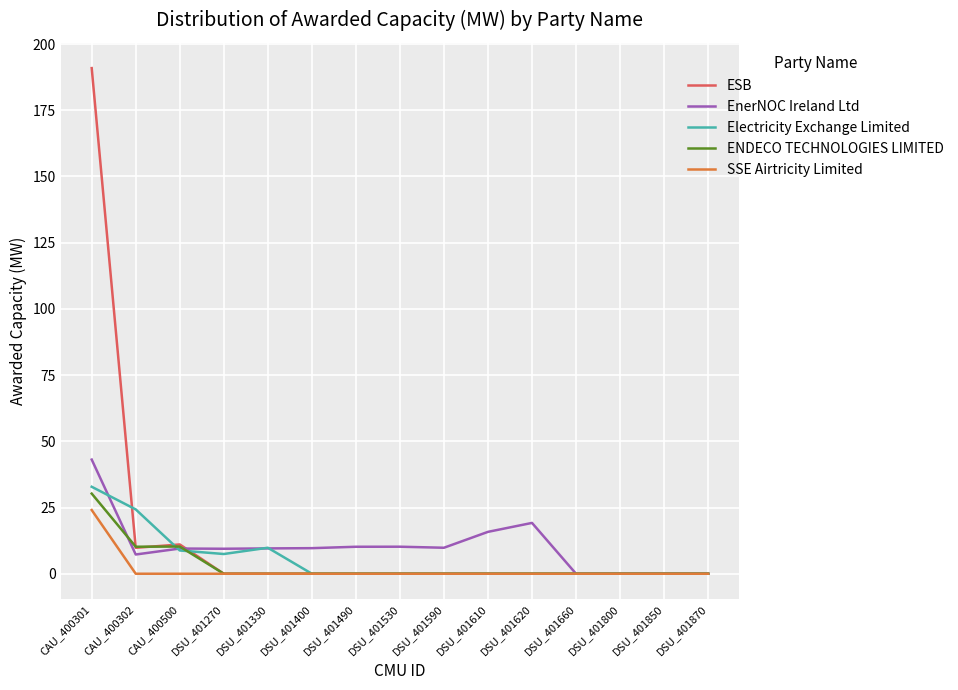

At which category is the sum across all series the highest?

CAU_400301